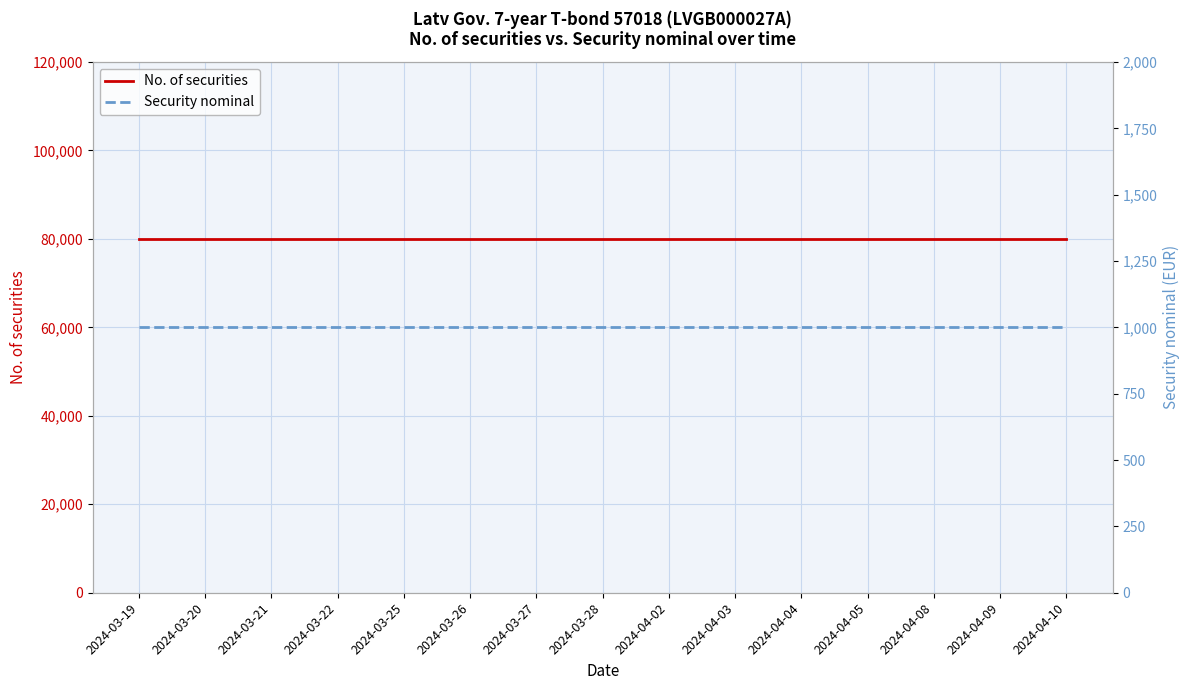

What is the sum of the No. of securities values at 2024-04-10 and 2024-03-22?

160000